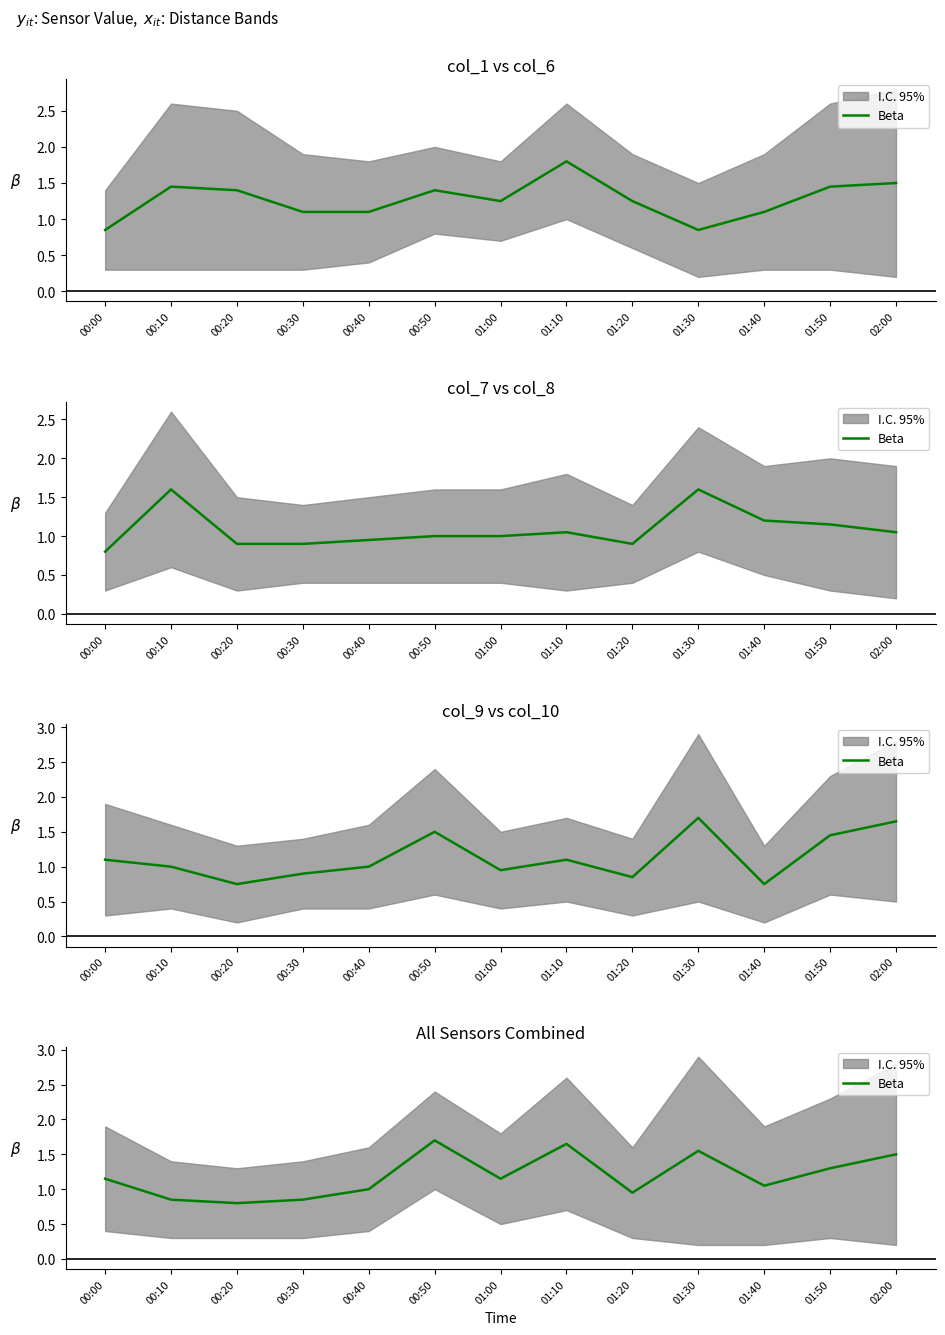

Is this an area chart (filled region under the line)?

No